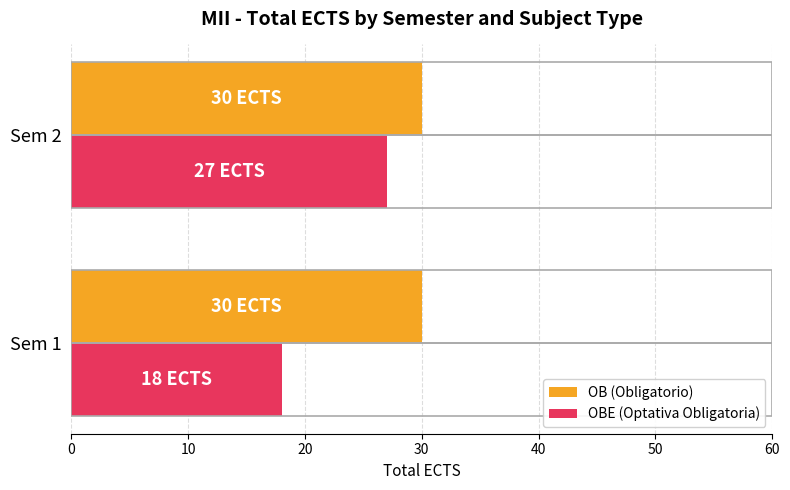

What is the lowest value of the OBE (Optativa Obligatoria) series?

18